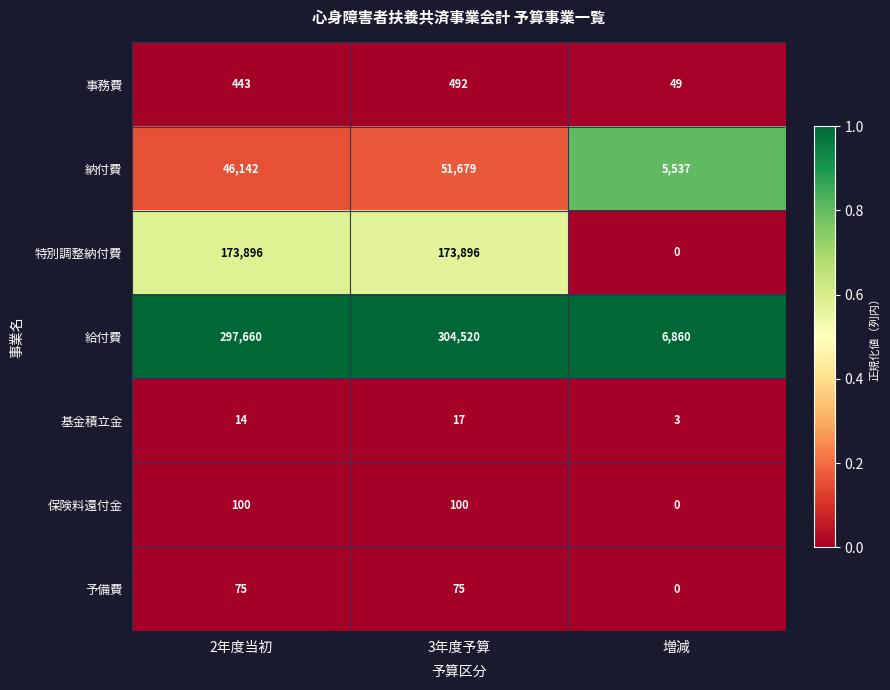

What is the total value across all series at 2年度当初?

518330